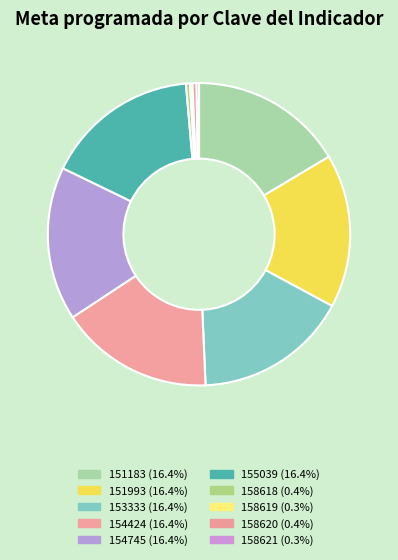

To the nearest percent, what is the average slice percentage?

10%